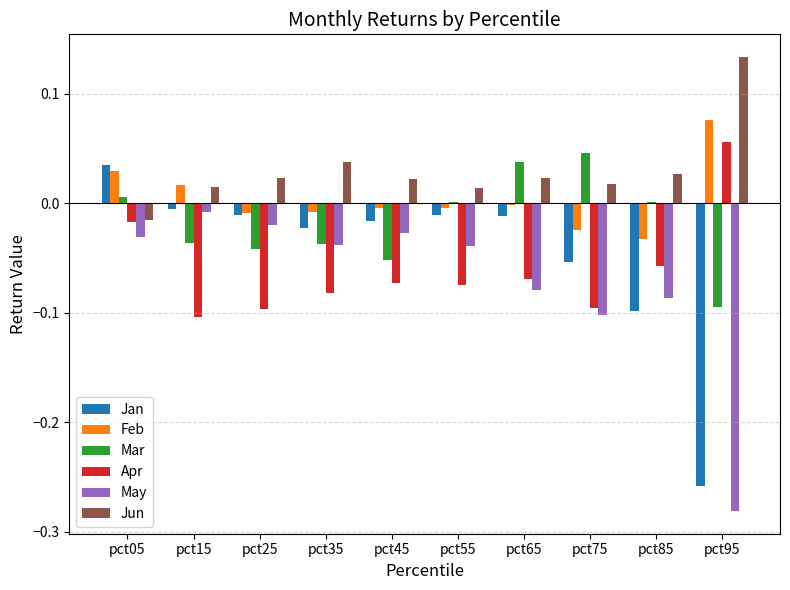

Which series has the largest range (max minus min)?

Jan